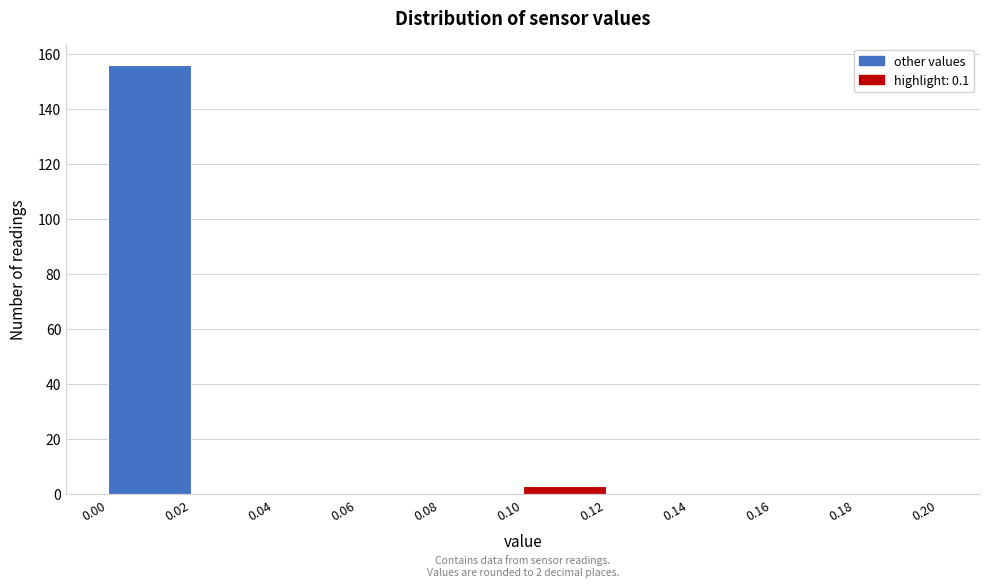

Over which range of the x-axis is the bar tallest?

0.00 to 0.02